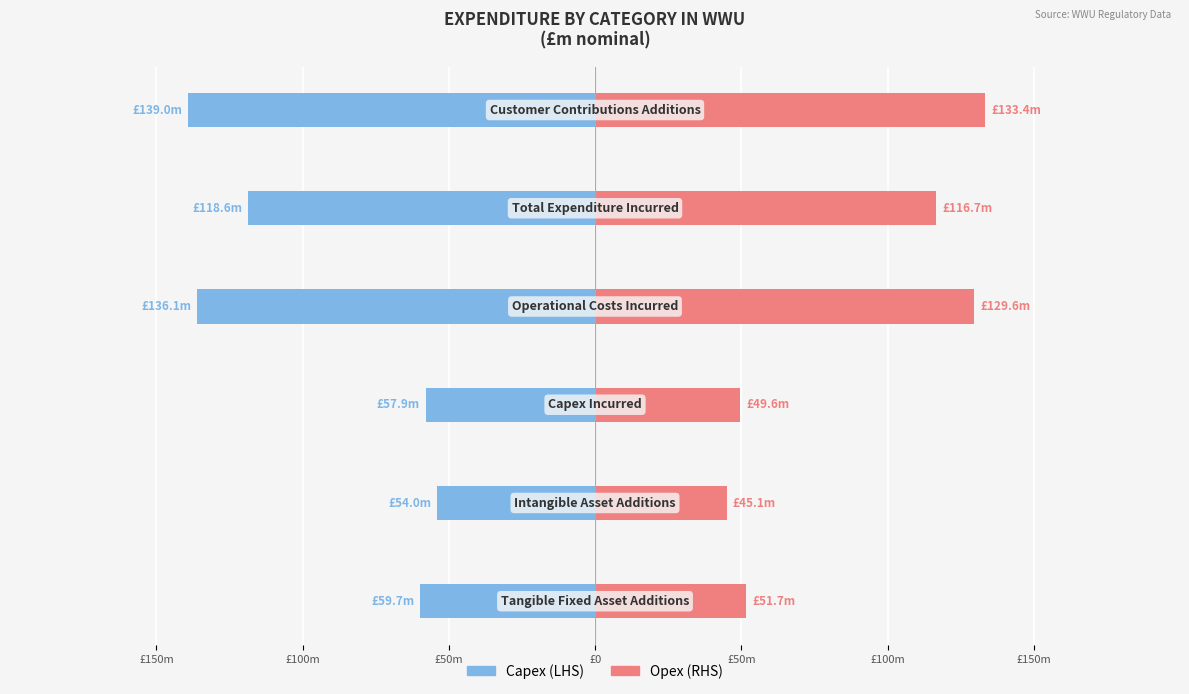

Reading right to left, extract all data points from this chart.

Male: £100m=-139.0	£50m=-118.6	£0=-136.1	£50m=-57.9	£100m=-54.0	£150m=-59.7
Female: £100m=133.4	£50m=116.7	£0=129.6	£50m=49.6	£100m=45.1	£150m=51.7